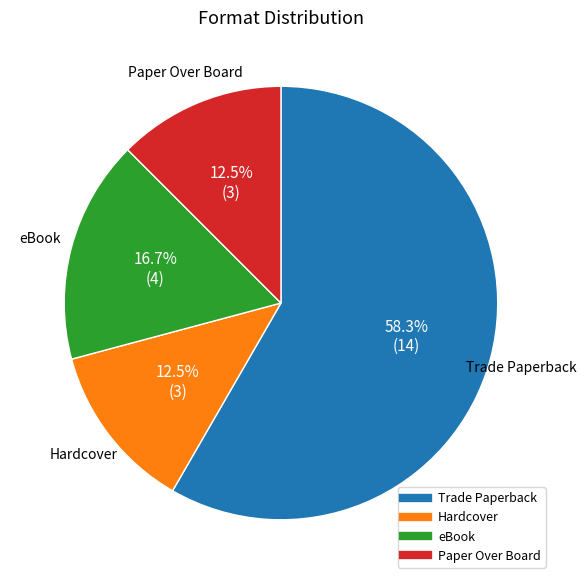

What percentage do Hardcover and Paper Over Board together represent?

25.0%